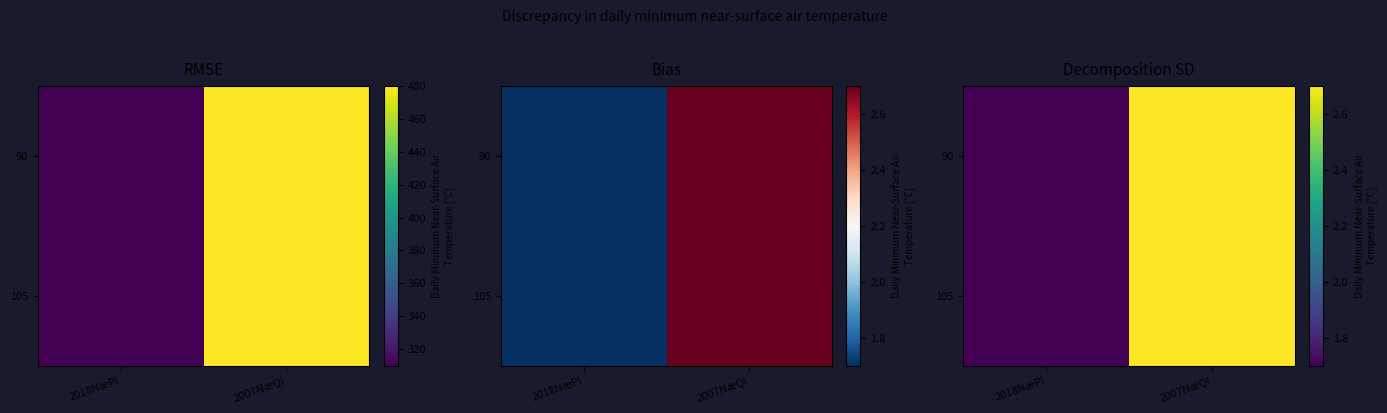

How many data points in 90 are above 2?

1